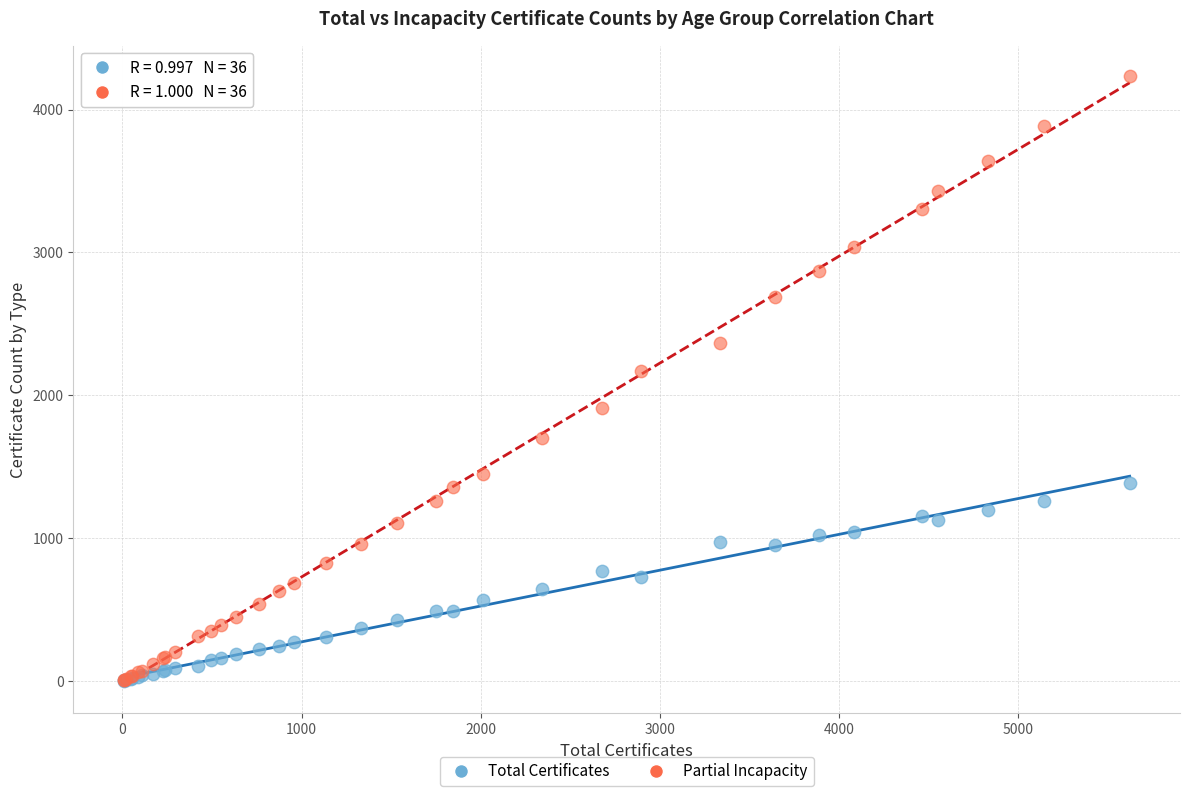

Across all series, what Y value is closest to 2118?

2167